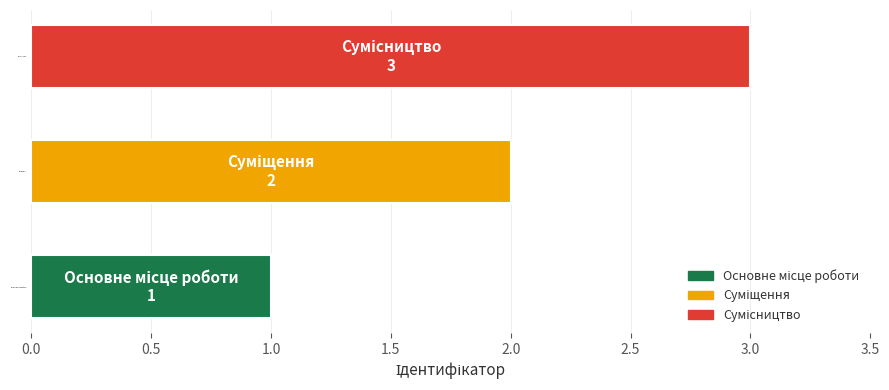

What is the sum of all values?

6